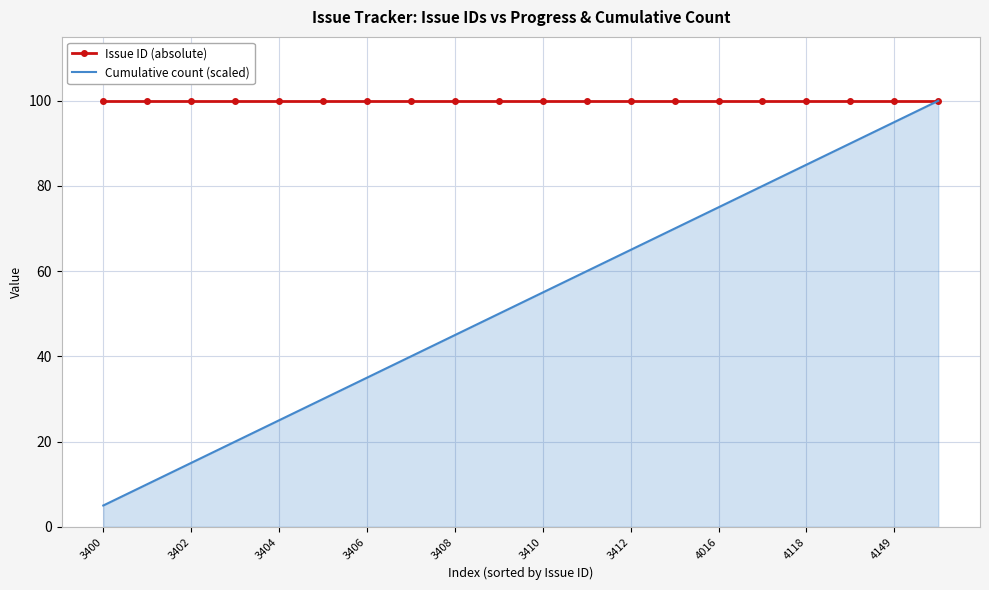

Which series has the largest total across all categories?

Issue ID (absolute)